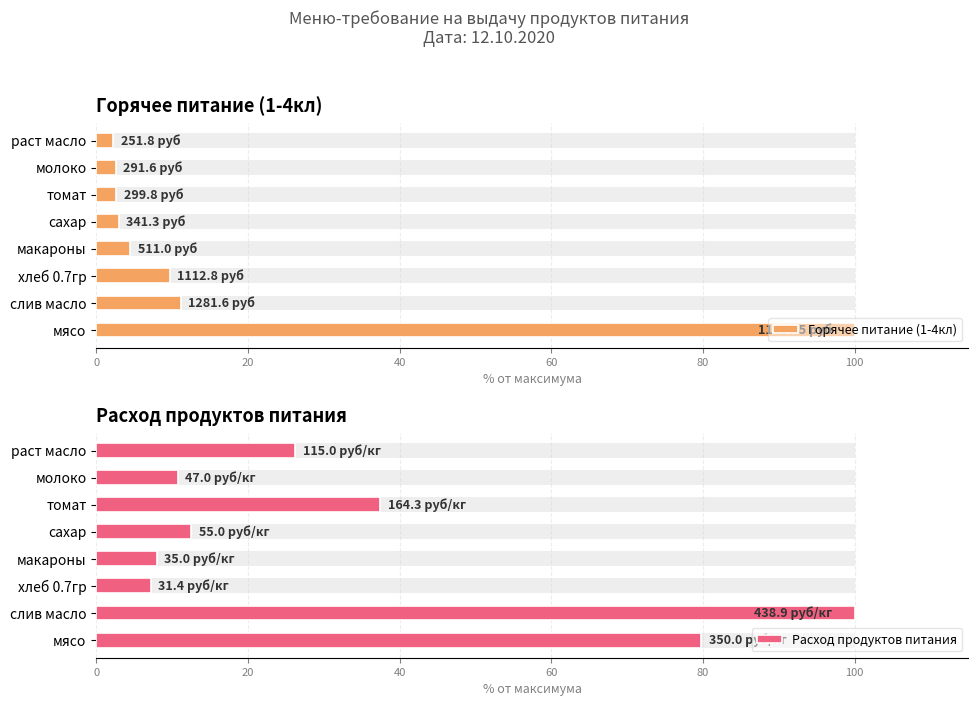

What is the minimum value for Горячее питание (1-4кл)?

2.2